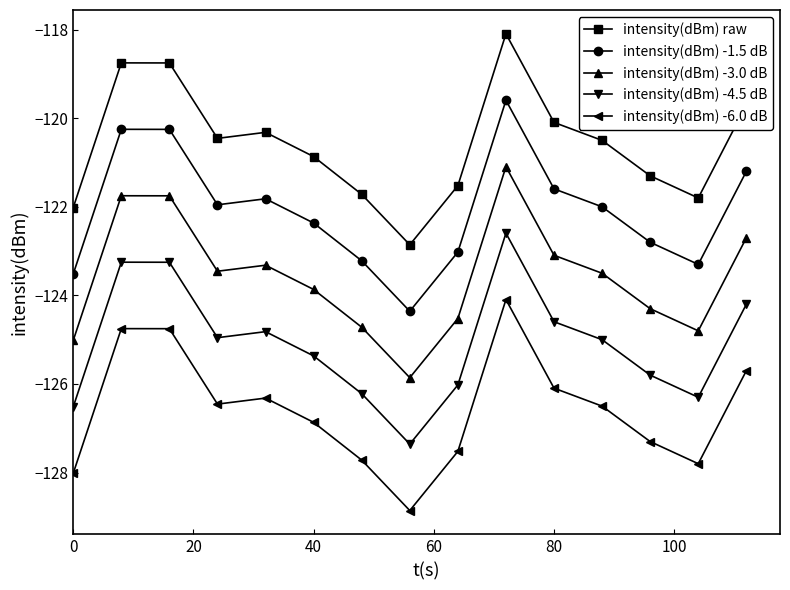

What is the value of the intensity(dBm) raw point at the 10th from the left?

-118.1